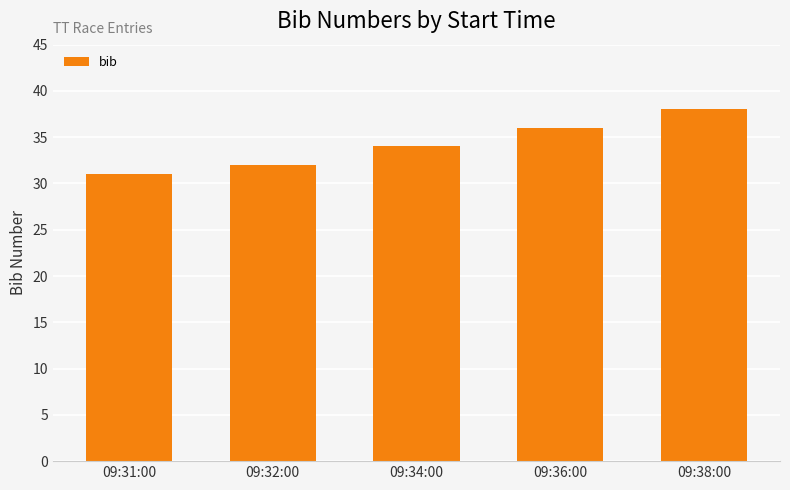

What is the average value?

34